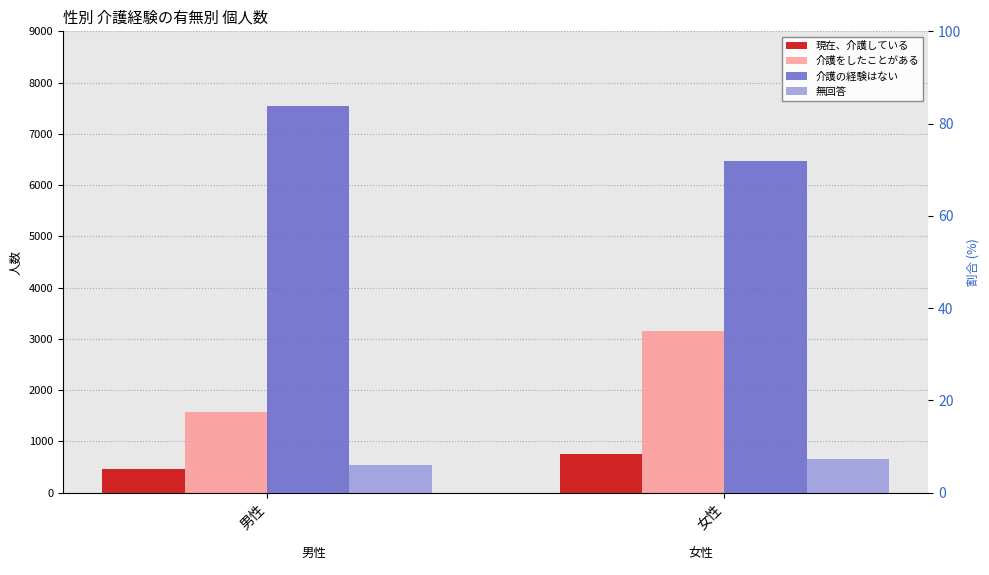

True or false: 介護の経験はない has a value of 7544 at 男性.

True